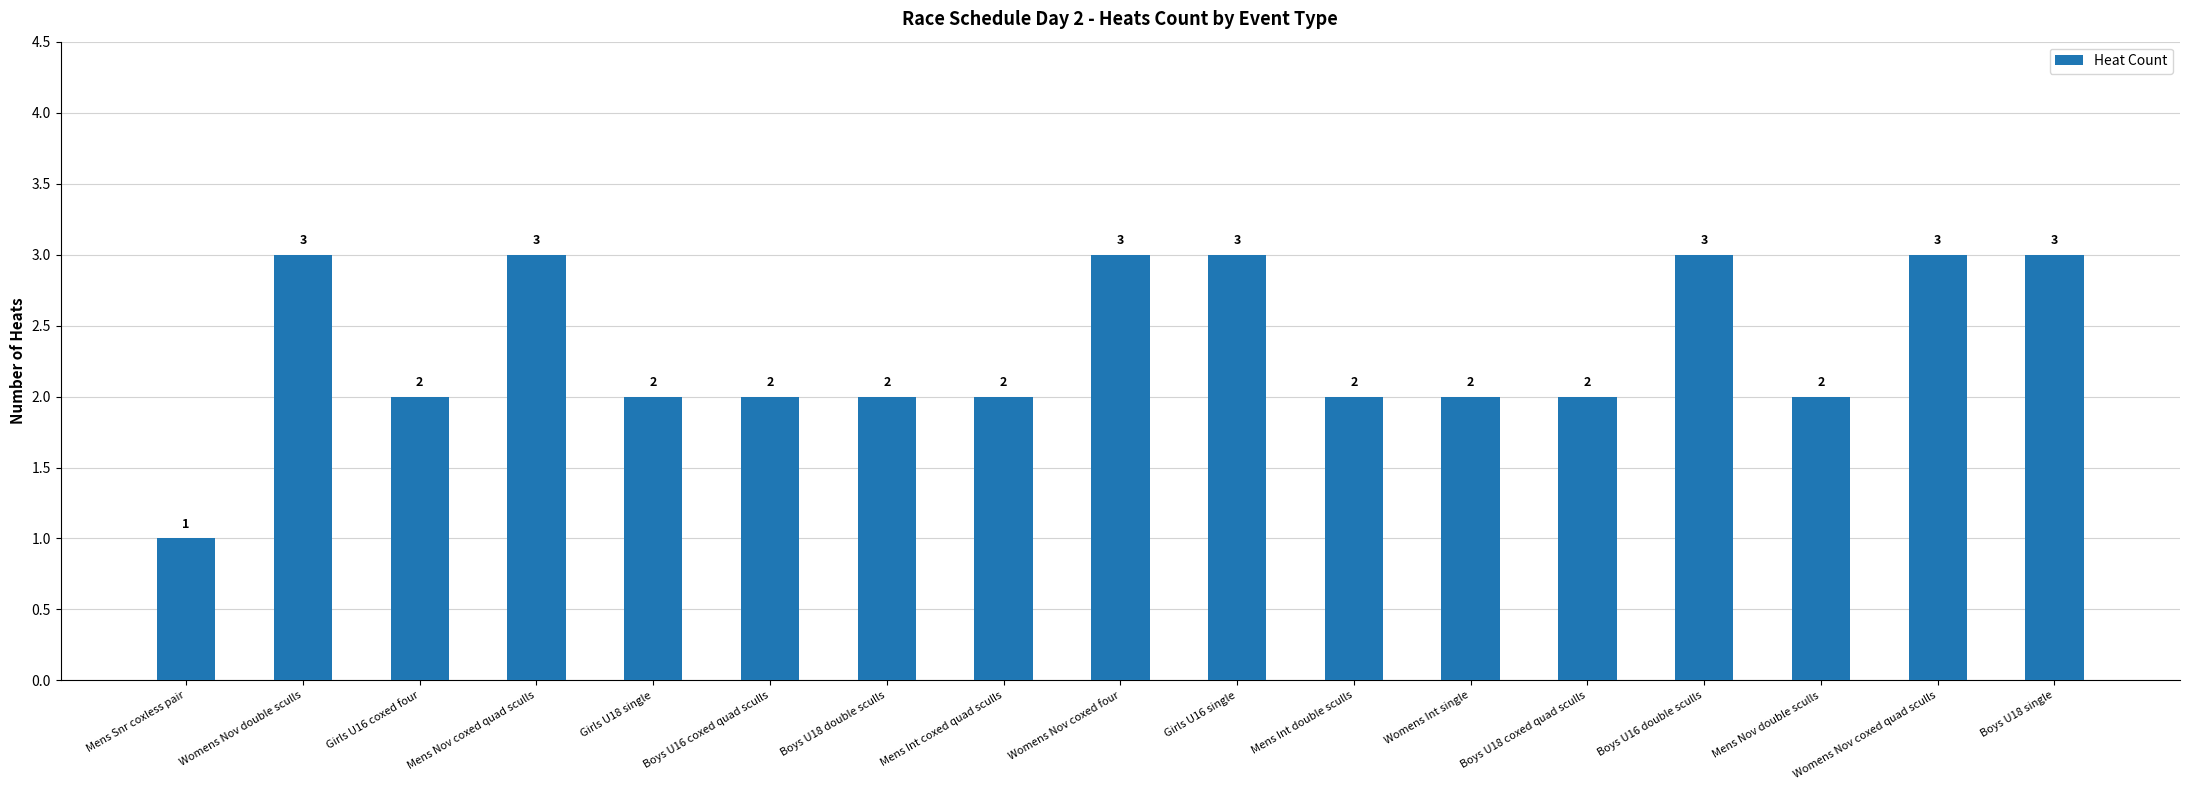

What is the label of the 5th bar from the left?

Girls U18 single